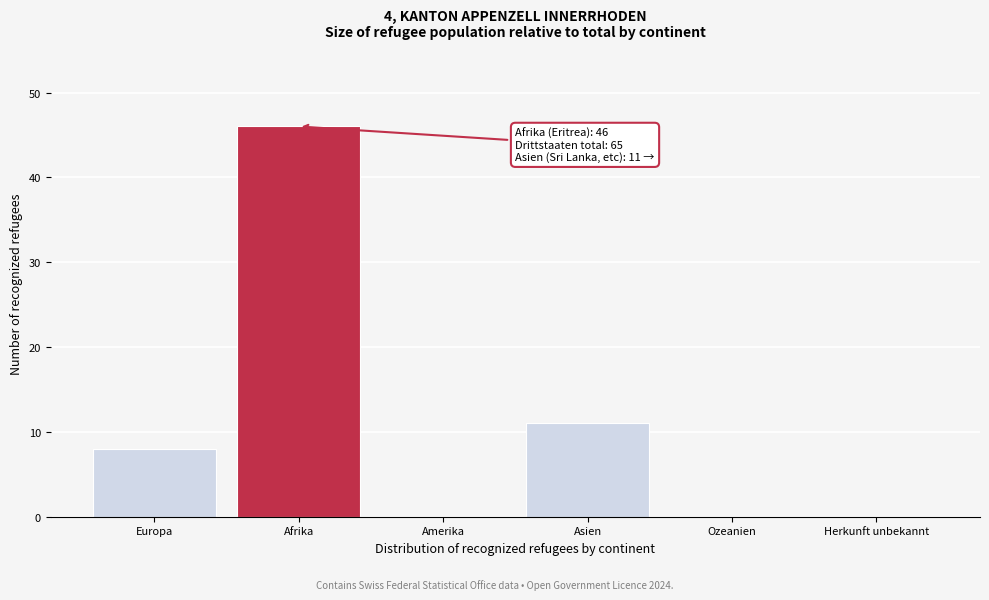

Reading right to left, list all the values displayed in this chart.

Herkunft unbekannt=0	Ozeanien=0	Asien=11	Amerika=0	Afrika=46	Europa=8